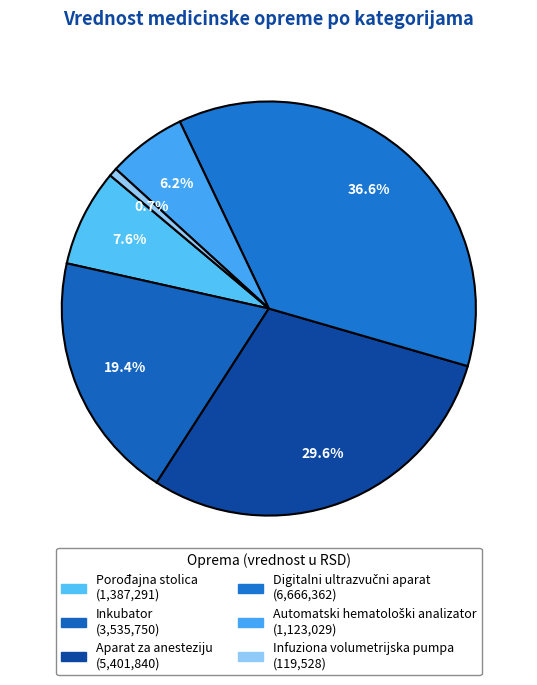

How many slices are in this pie chart?

6